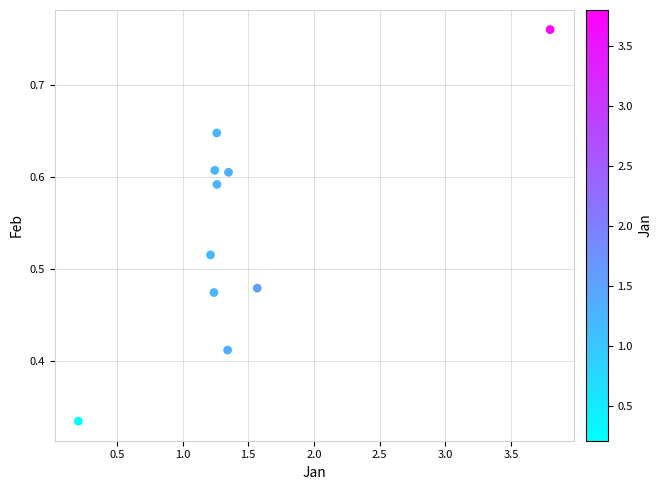

What is the average X value?

1.4